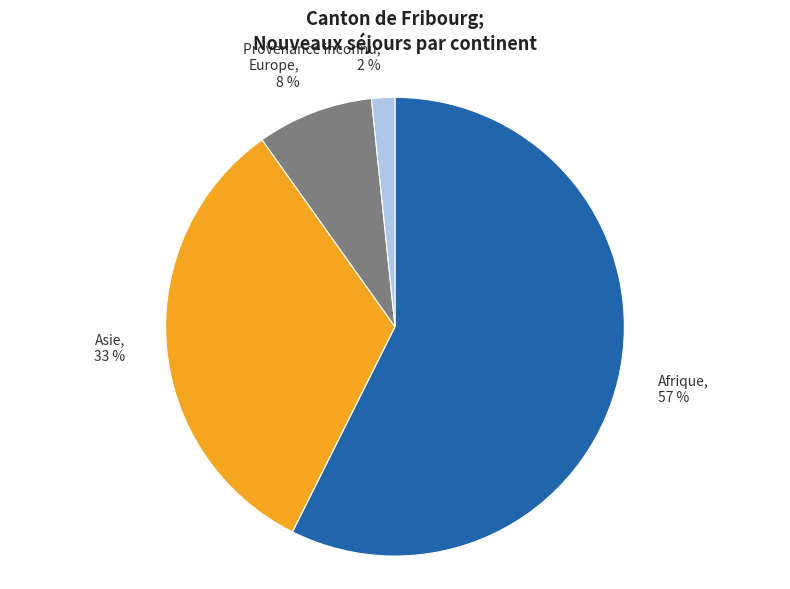

Which category has the biggest portion of the pie?

Afrique